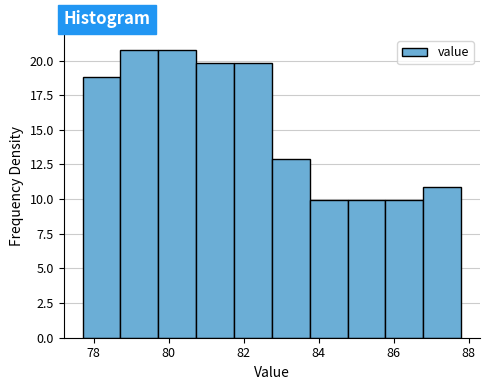

Reading left to right, transcribe this chart: for each bar, give the range it covers on the x-axis and its height. Neither the bar edges nor the heights are printed on the chart, so give them approximately, as read against the axes.

77.8 to 78.8: 19
78.8 to 79.8: 21
79.8 to 80.8: 21
80.8 to 81.8: 20
81.8 to 82.8: 20
82.8 to 83.8: 13
83.8 to 84.8: 10
84.8 to 85.8: 10
85.8 to 86.8: 10
86.8 to 87.8: 11